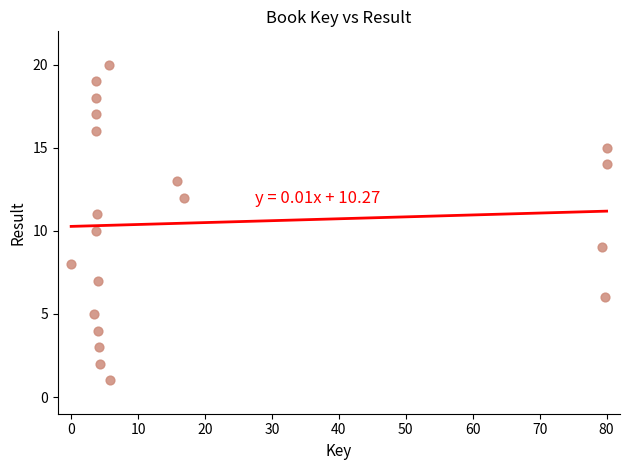

What is the range of Y values (max minus min)?

19